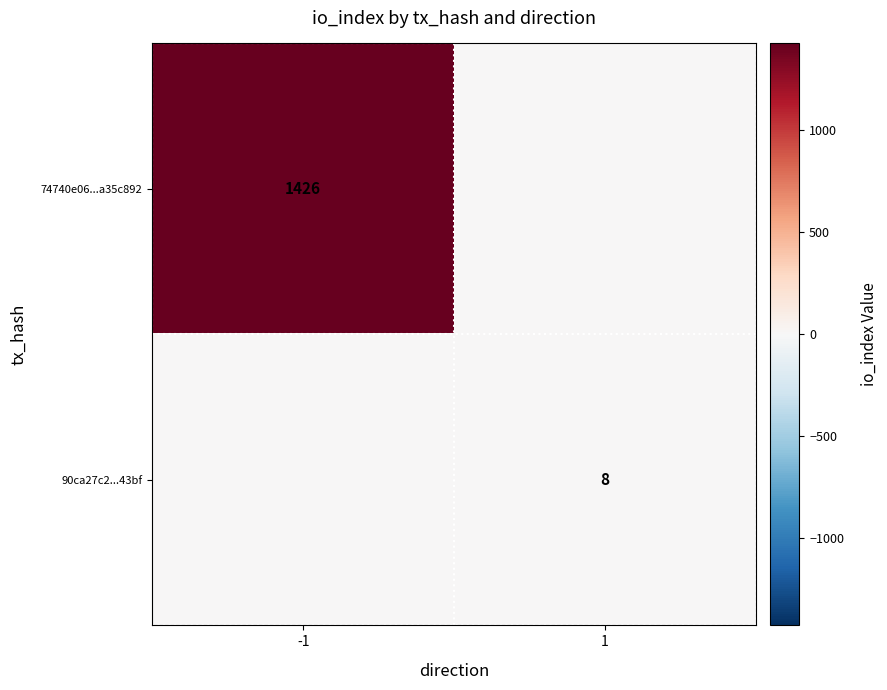

Is the value of 90ca27c2...43bf at 1 greater than the value of 74740e06...a35c892 at -1?

No